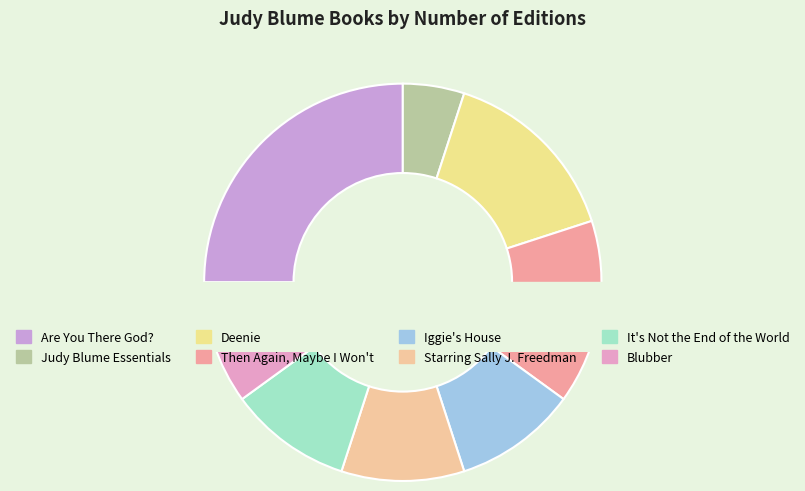

Is it true that Starring Sally J. Freedman is 25% of the pie?

False